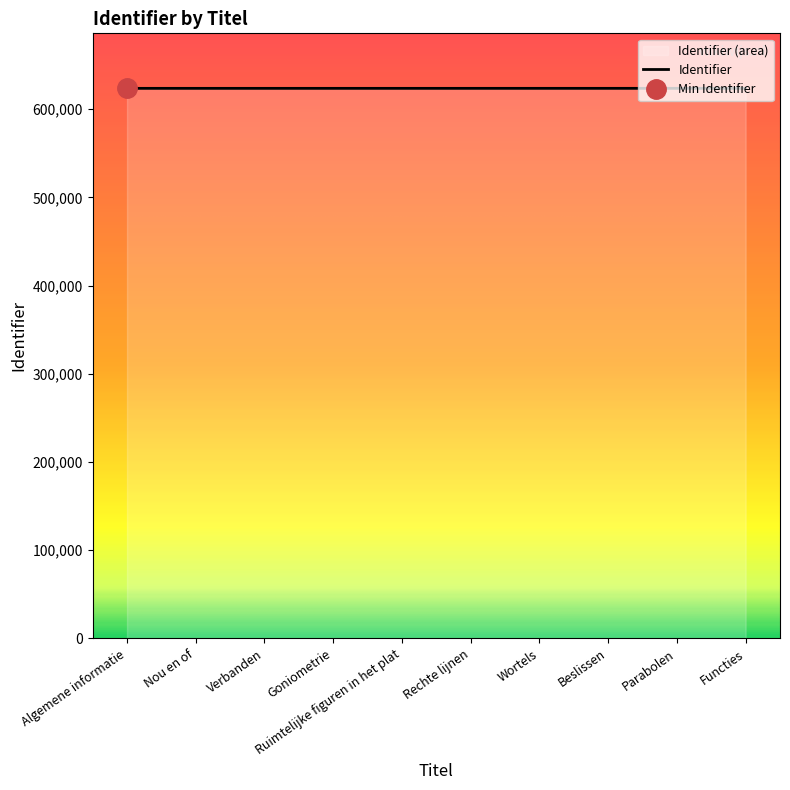

What is the ratio of the value at Verbanden to the value at Parabolen?

1.0